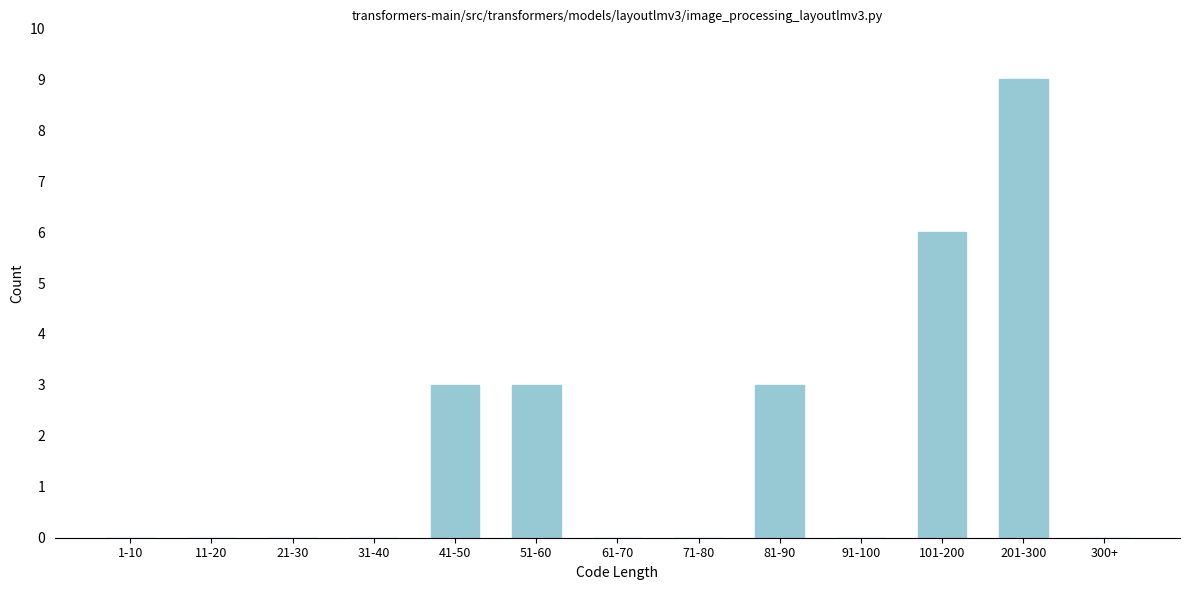

Reading right to left, what are all the values shown in this chart?

300+=0	201-300=9	101-200=6	91-100=0	81-90=3	71-80=0	61-70=0	51-60=3	41-50=3	31-40=0	21-30=0	11-20=0	1-10=0